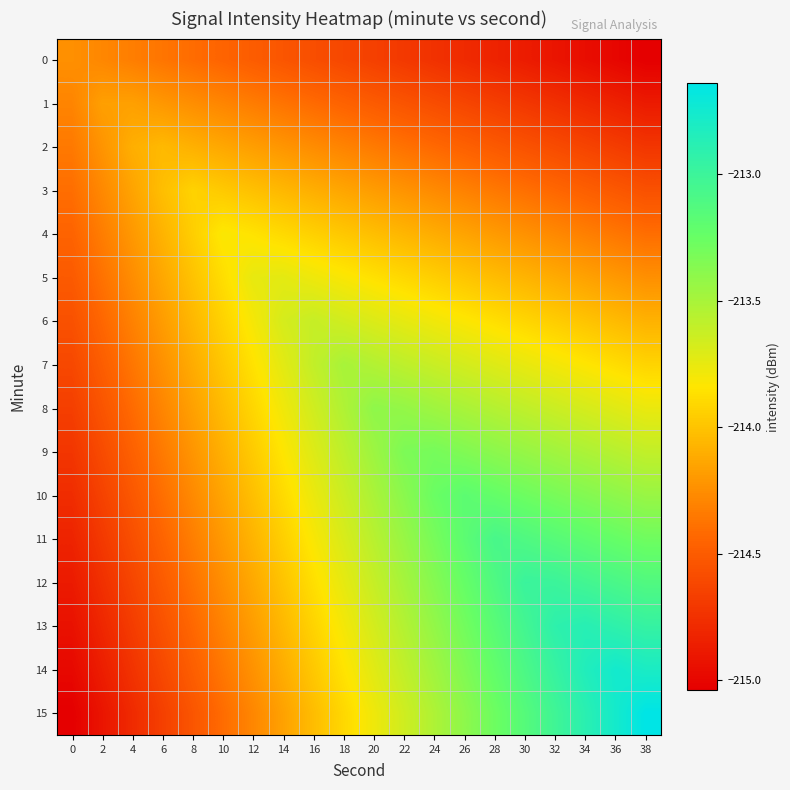

How many data points does each series have?

20